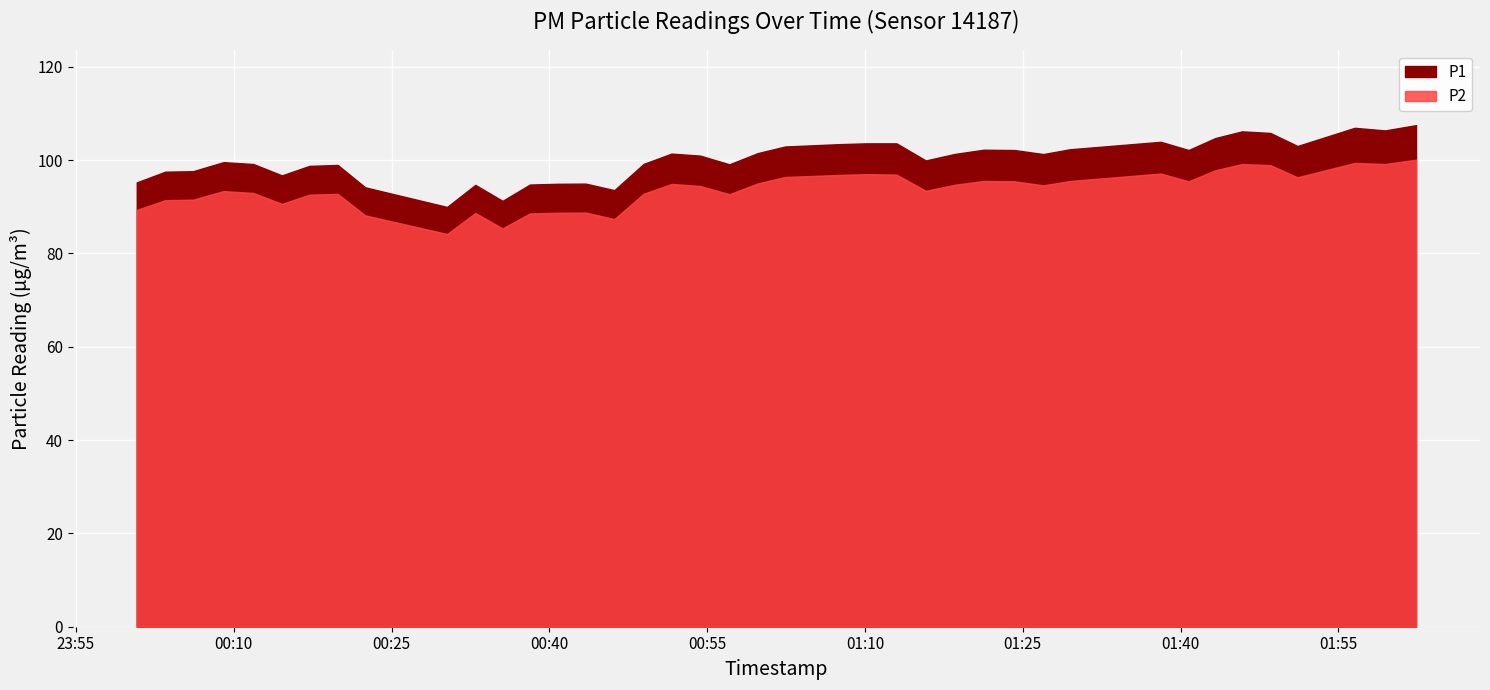

What is the sum of the P2 values at 35 and 17?

193.8